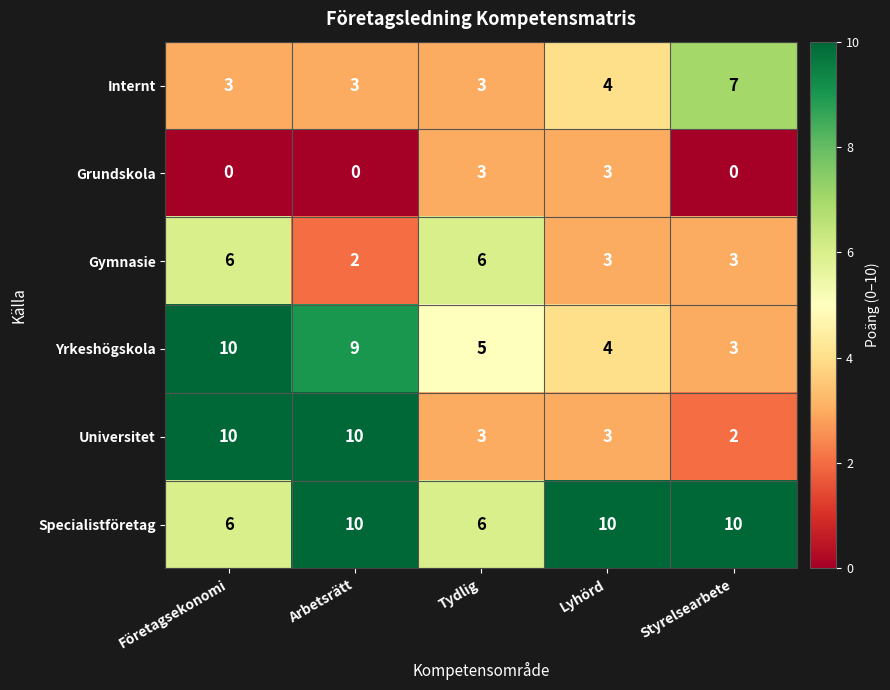

What is the total value across all series at Styrelsearbete?

25